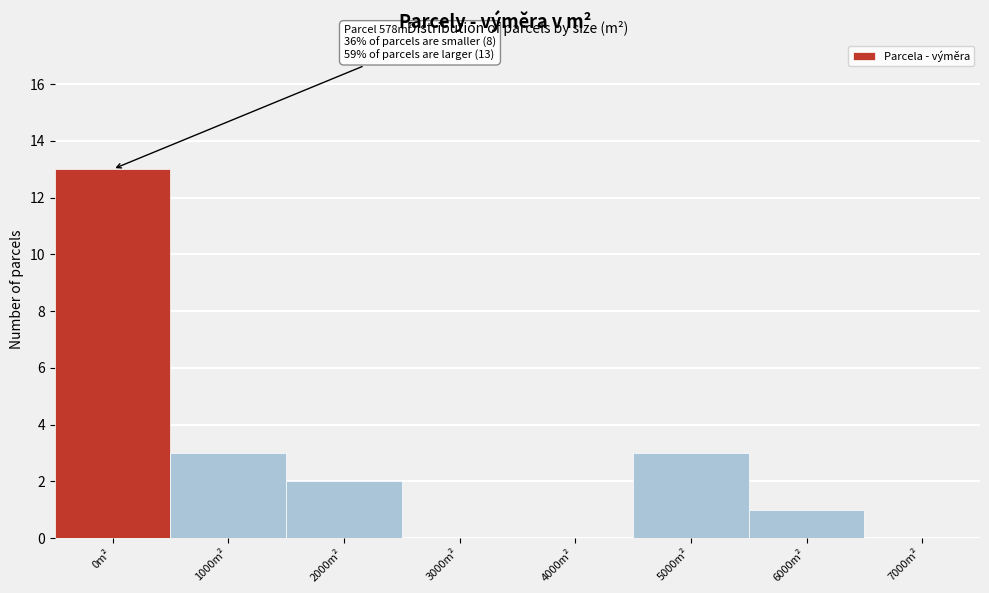

Reading left to right, list all the values displayed in this chart.

0m²=13	1000m²=3	2000m²=2	3000m²=0	4000m²=0	5000m²=3	6000m²=1	7000m²=0